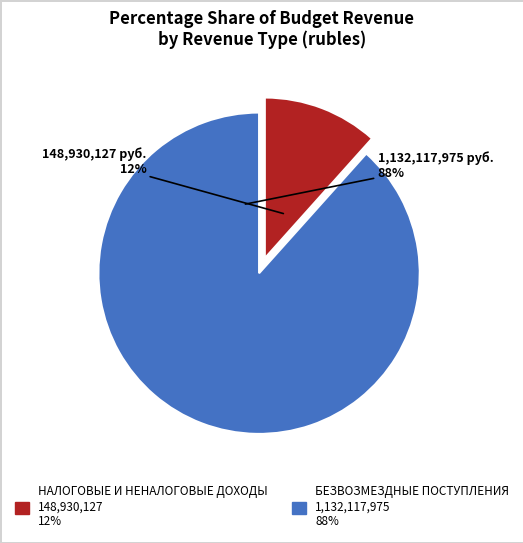

To the nearest percent, what is the combined percentage of БЕЗВОЗМЕЗДНЫЕ ПОСТУПЛЕНИЯ and НАЛОГОВЫЕ И НЕНАЛОГОВЫЕ ДОХОДЫ?

100%